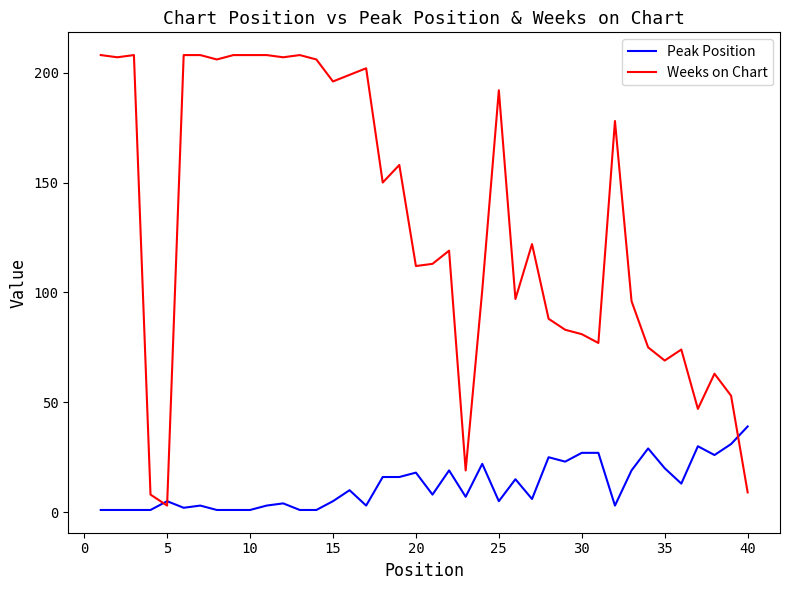

Reading left to right, what are all the values shown in this chart?

Peak Position: 1	1	1	1	5	2	3	1	1	1	3	4	1	1	5	10	3	16	16	18	8	19	7	22	5	15	6	25	23	27	27	3	19	29	20	13	30	26	31	39
Weeks on Chart: 208	207	208	8	3	208	208	206	208	208	208	207	208	206	196	199	202	150	158	112	113	119	19	101	192	97	122	88	83	81	77	178	96	75	69	74	47	63	53	9